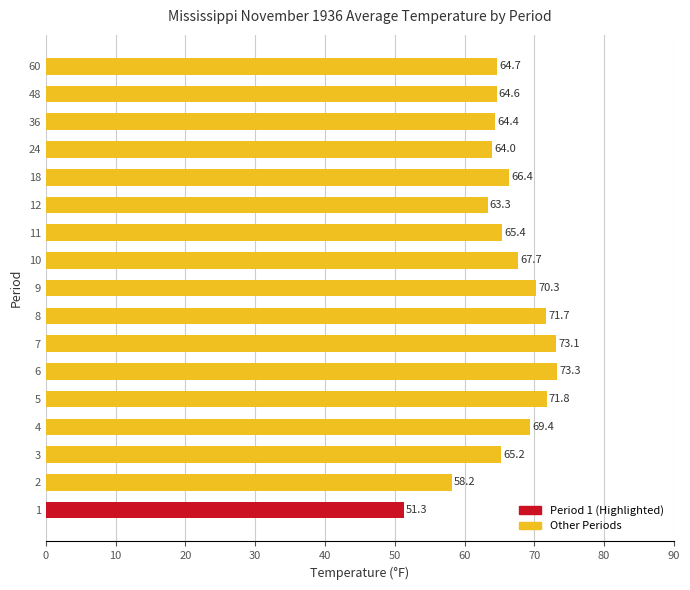

At which label is the value closest to 62?

12